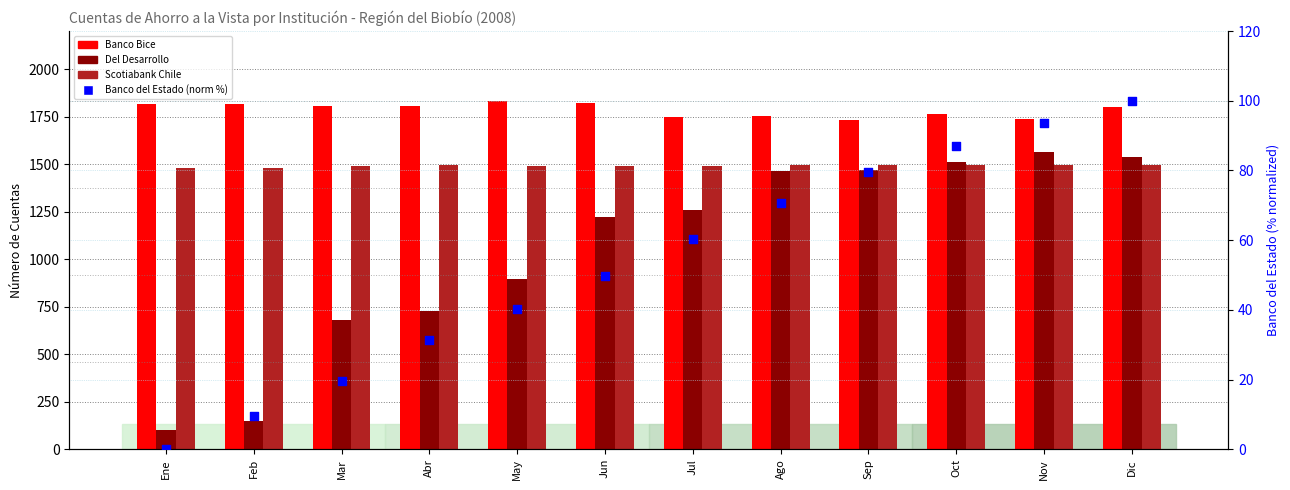

Which series reaches the maximum Y coordinate?

Banco Bice